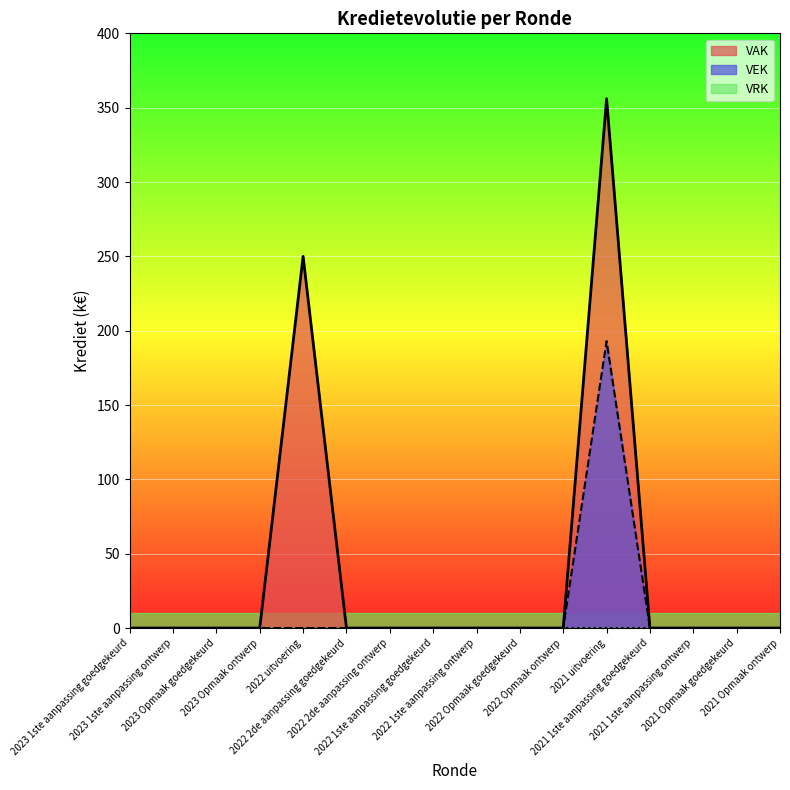

Is it true that VAK equals 0 at 2022 2de aanpassing goedgekeurd?

True